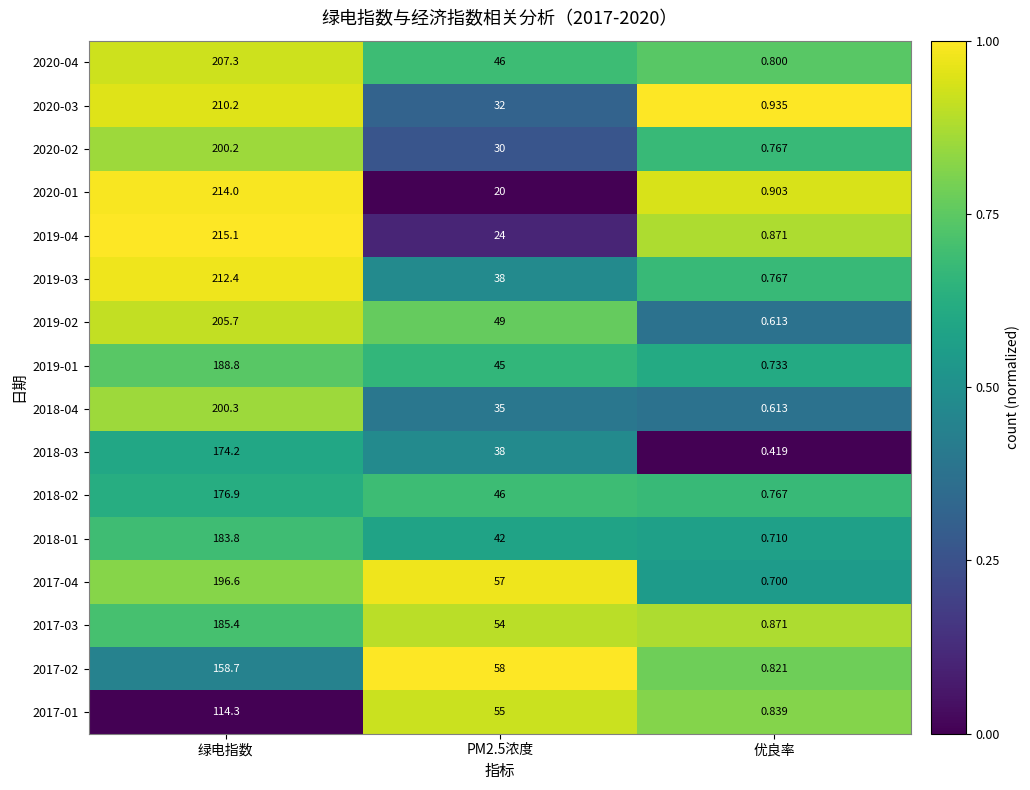

Where does the 2020-04 series first go above 46?

绿电指数